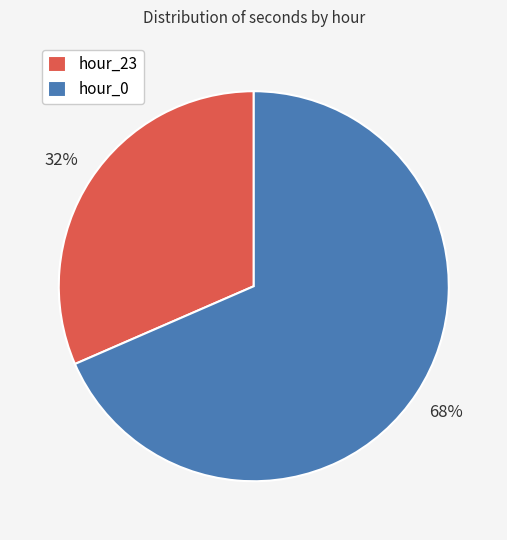

What is the majority slice?

hour_0